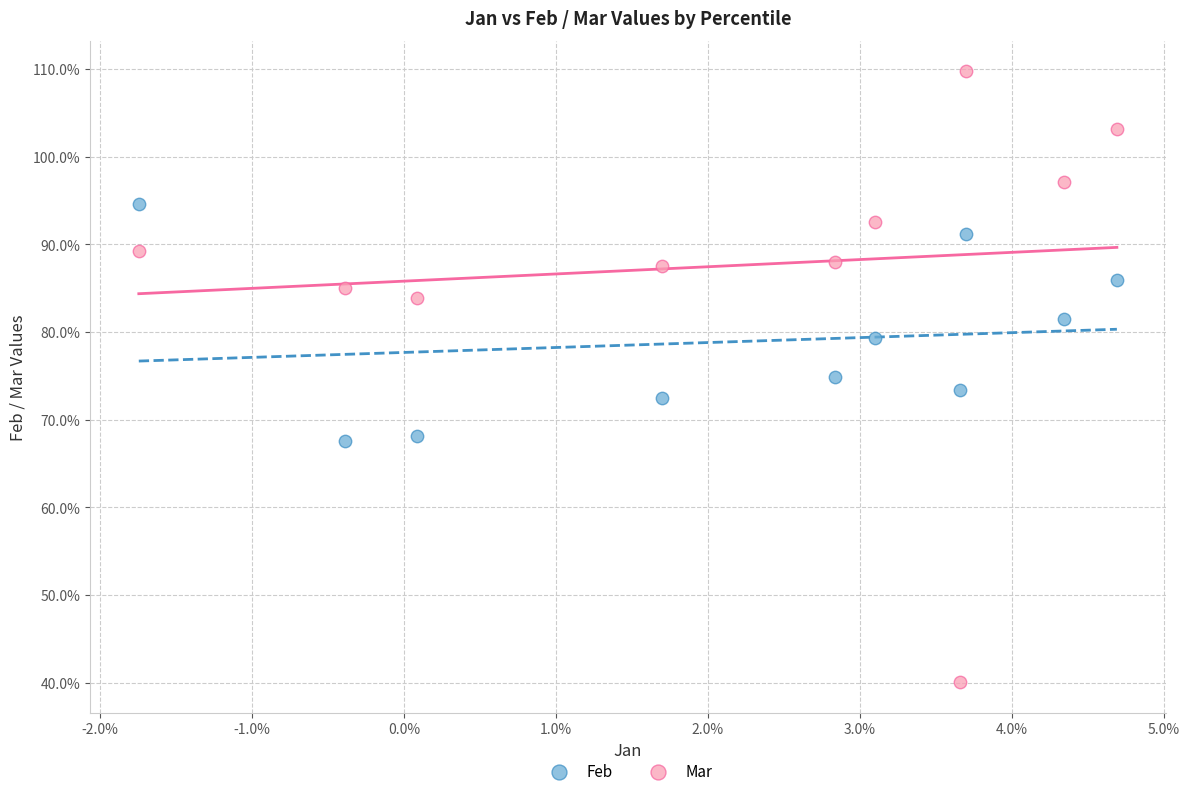

What are all the series names shown in the legend?

Feb, Mar